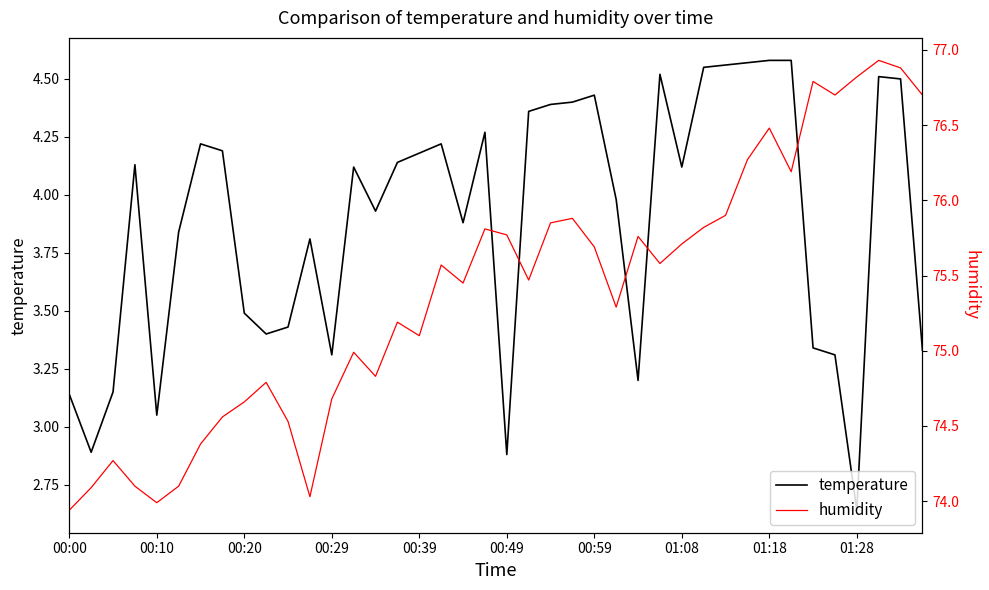

List the series in order of their peak value, highest first.

humidity, temperature